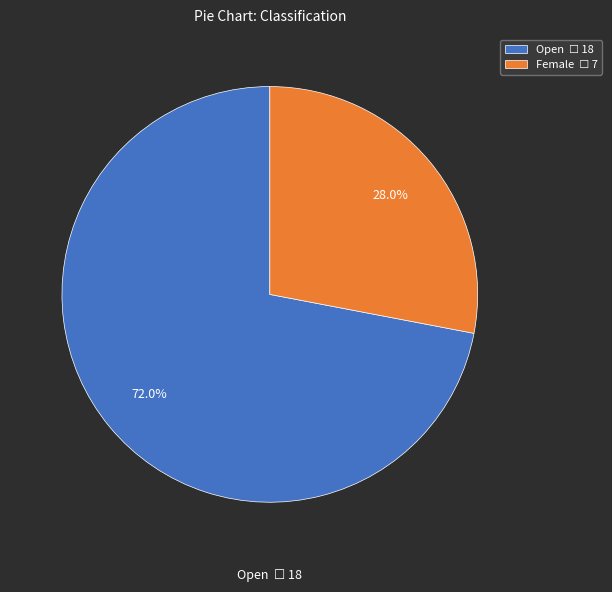

What is the largest slice in the pie chart?

Open